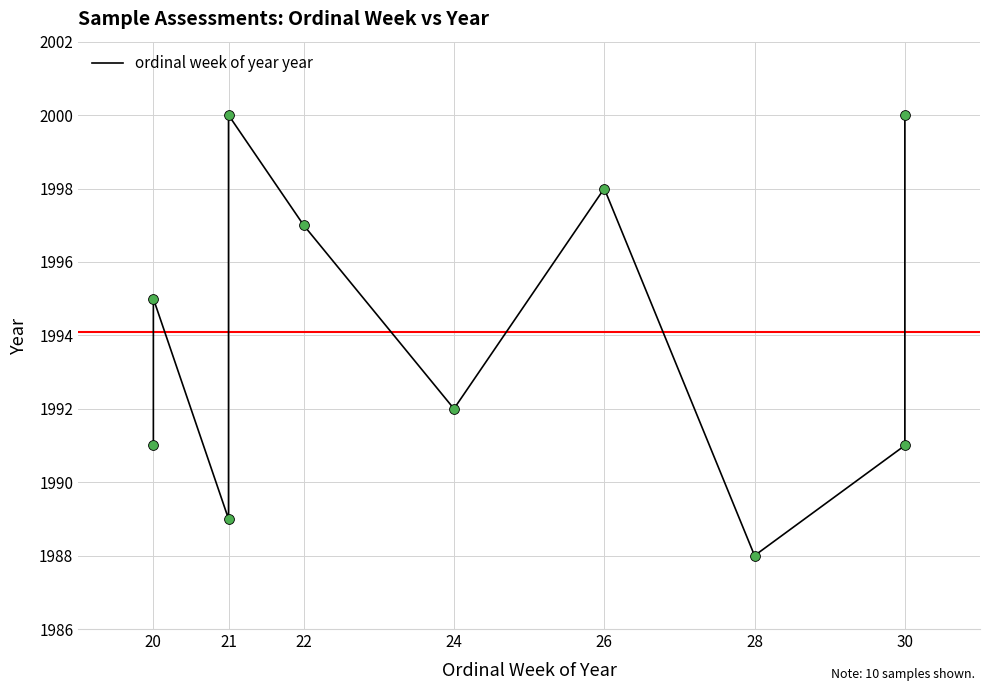

Between 28 and 21, which is larger?

21